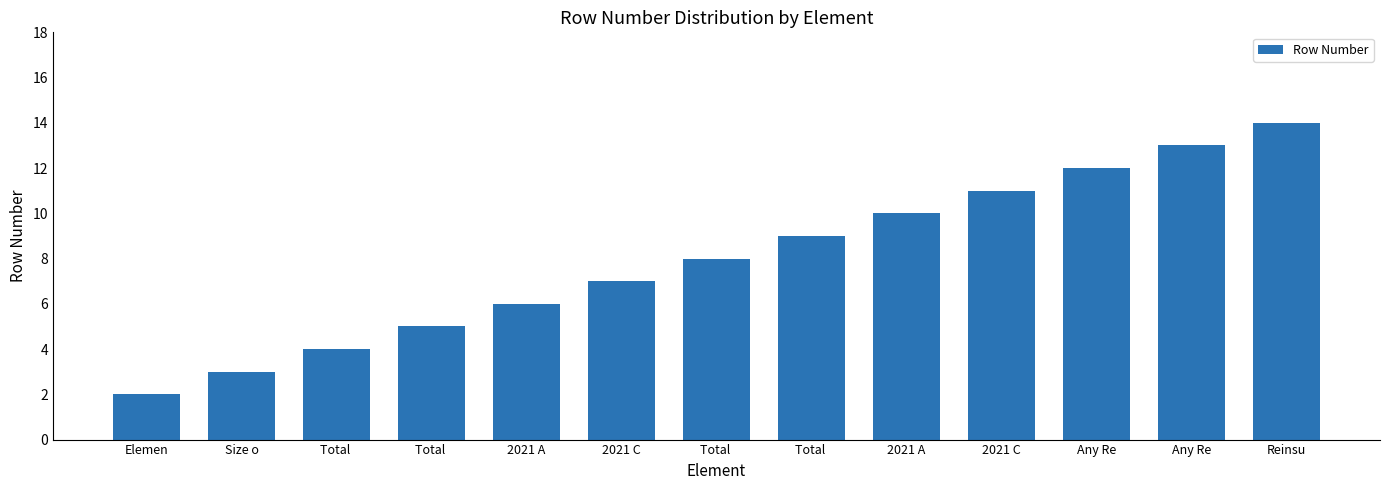

Reading left to right, extract all data points from this chart.

2	3	4	5	6	7	8	9	10	11	12	13	14